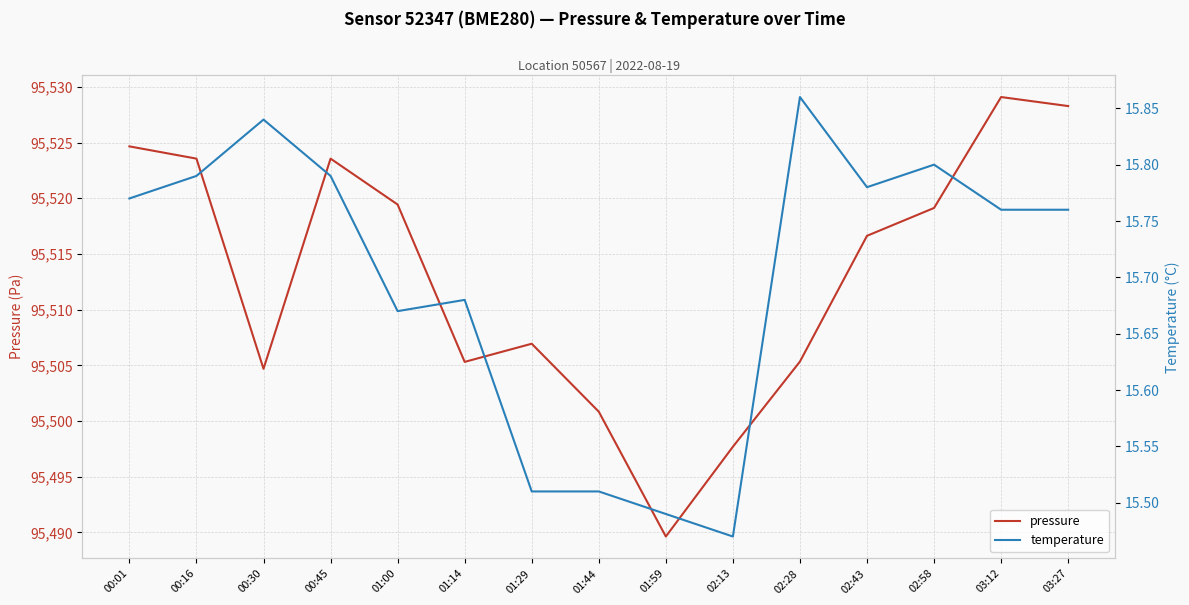

How many data points does each series have?

15